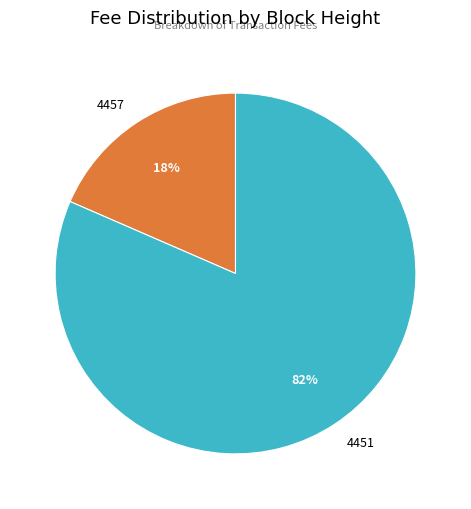

How many slices are in this pie chart?

2